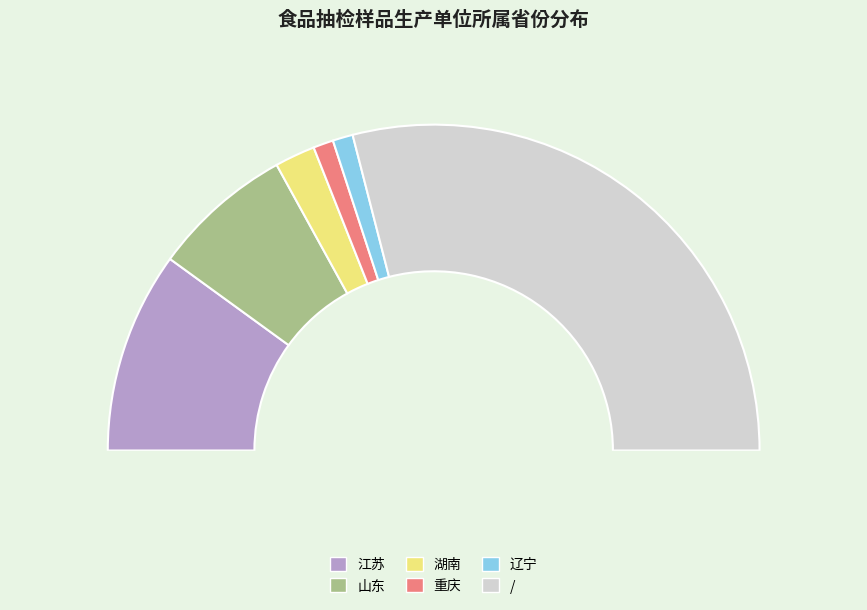

What is the total percentage of / and 辽宁?

60.0%